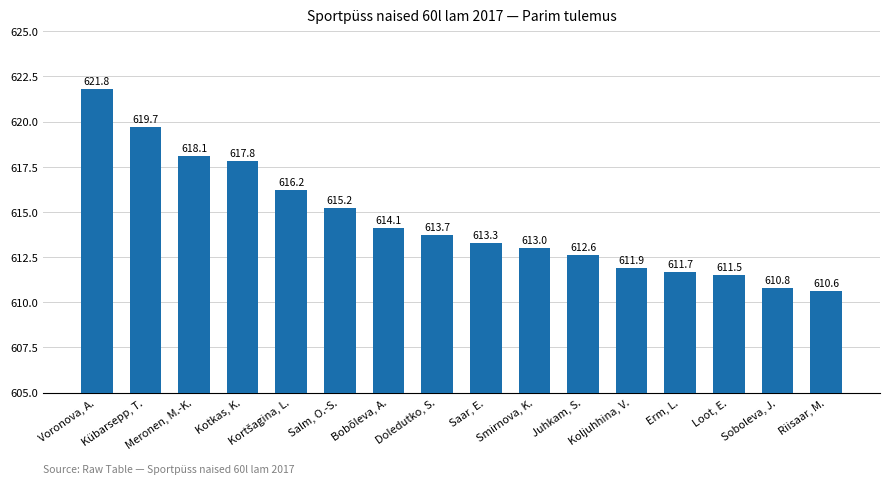

Which label corresponds to the largest value in the chart?

Voronova, A.